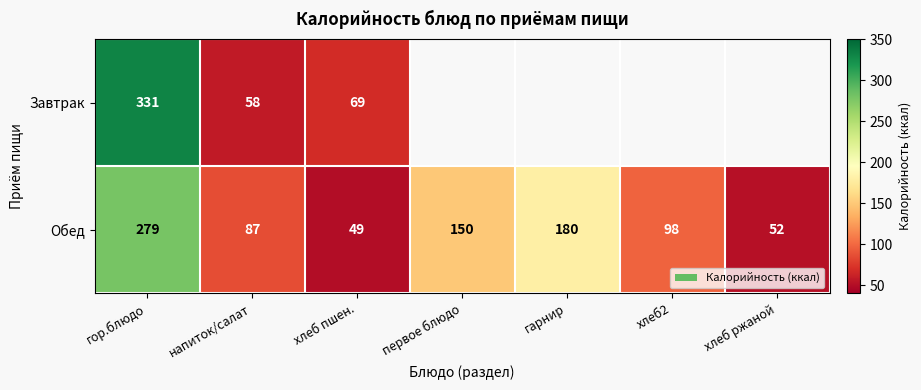

At which label does Обед reach its minimum?

хлеб пшен.